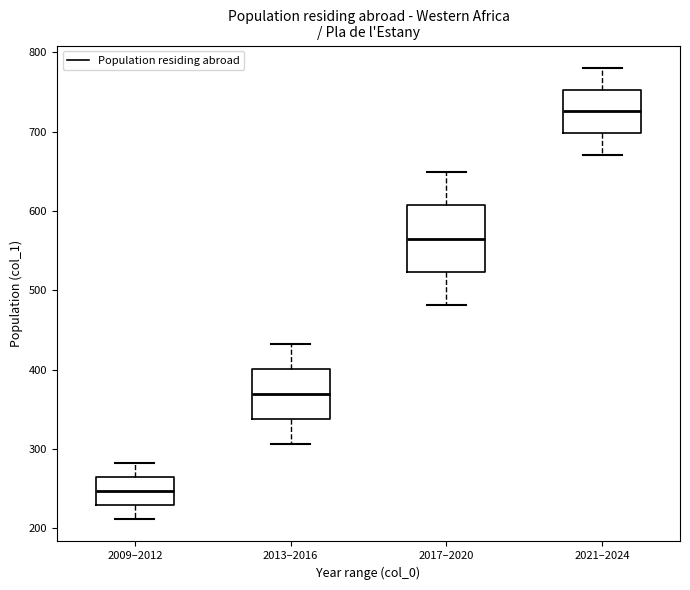

Reading left to right, read every box against the y-axis: the position of its median line, the range the box covers, and the ends of its whiskers. The values are not printed on the chart, so give them approximately, as read against the axis.

2009–2012: median 250, box 230 to 270, whiskers 210 to 280
2013–2016: median 370, box 340 to 400, whiskers 310 to 430
2017–2020: median 570, box 520 to 610, whiskers 480 to 650
2021–2024: median 730, box 700 to 750, whiskers 670 to 780